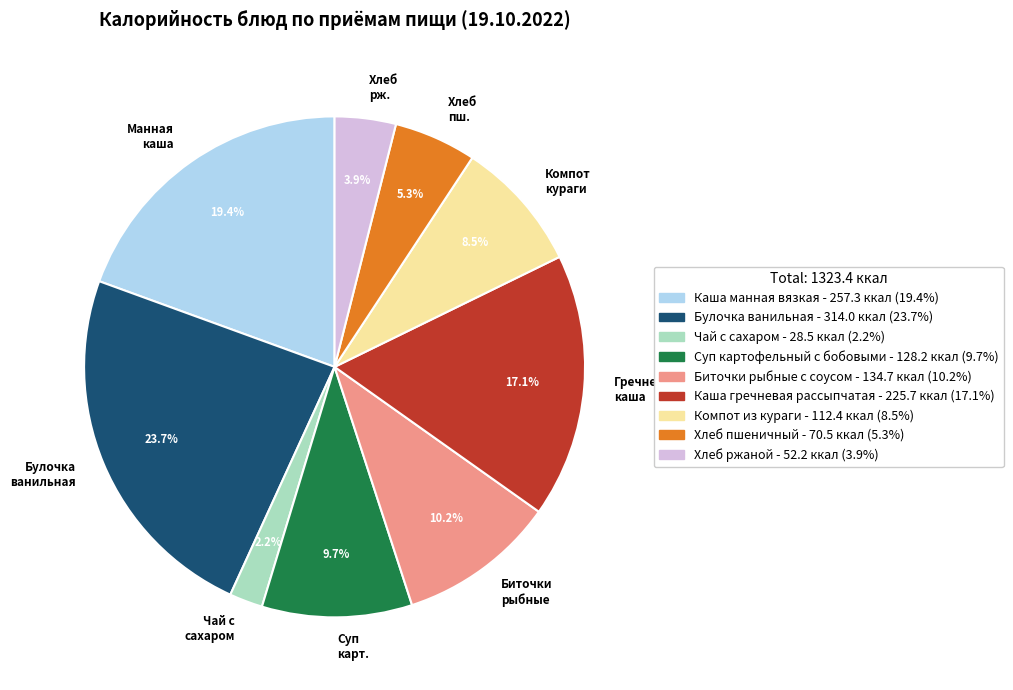

Which category has the biggest portion of the pie?

Булочка ванильная